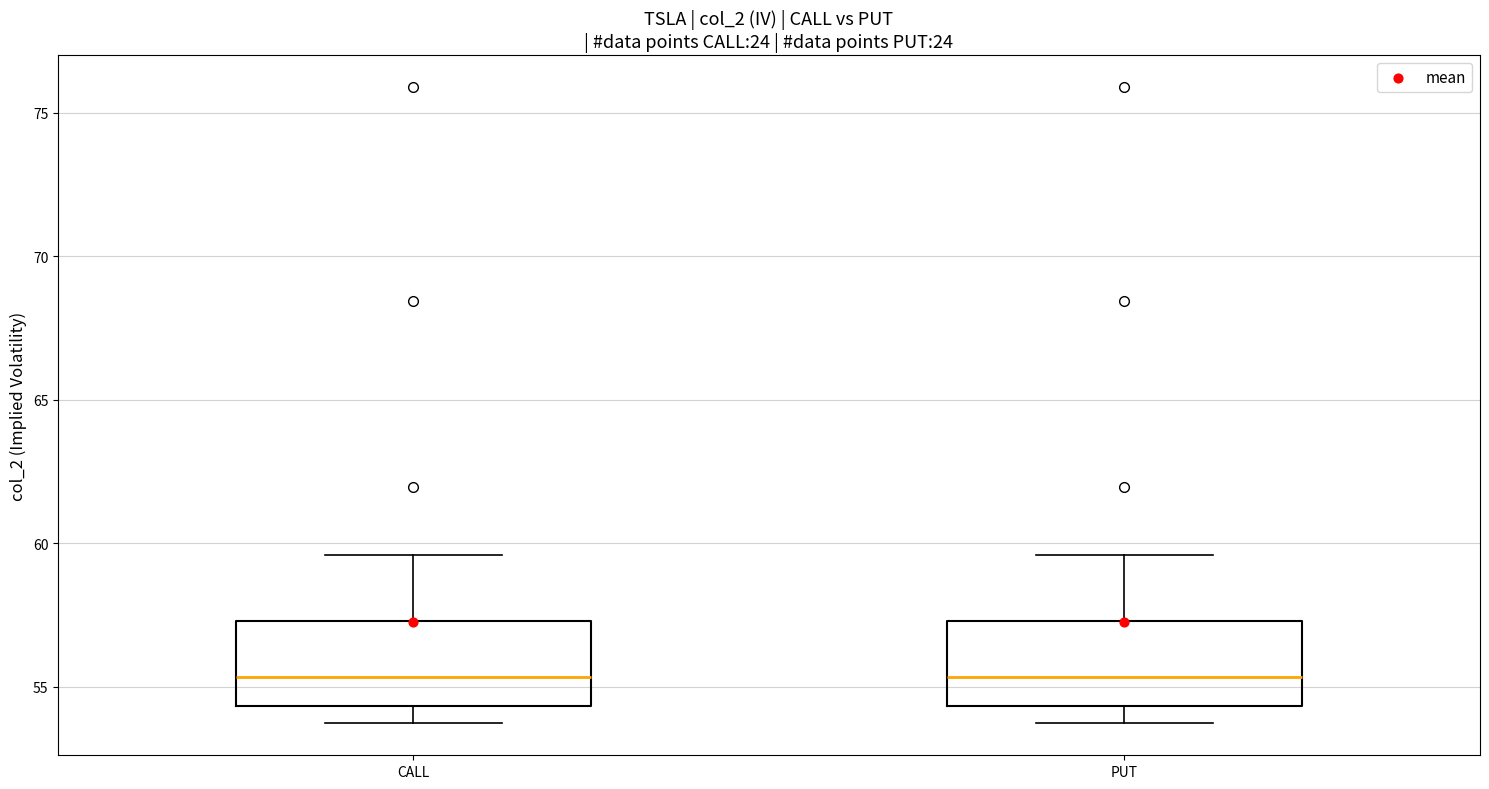

Reading left to right, read every box against the y-axis: the position of its median line, the range the box covers, and the ends of its whiskers. The values are not printed on the chart, so give them approximately, as read against the axis.

CALL: median 55.5, box 54.5 to 57.5, whiskers 53.5 to 59.5
PUT: median 55.5, box 54.5 to 57.5, whiskers 53.5 to 59.5